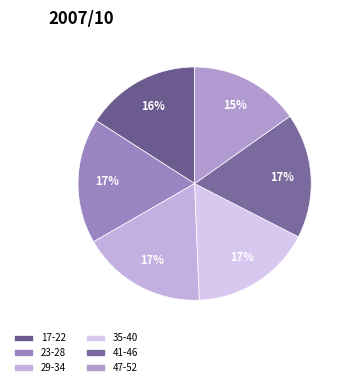

How many segments does this pie chart have?

6